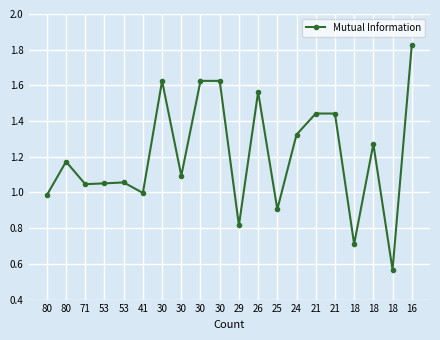

Reading left to right, transcribe all the data shown in this chart.

80=1.0	80=1.2	71=1.0	53=1.1	53=1.1	41=1.0	30=1.6	30=1.1	30=1.6	30=1.6	29=0.8	26=1.6	25=0.9	24=1.3	21=1.4	21=1.4	18=0.7	18=1.3	18=0.6	16=1.8